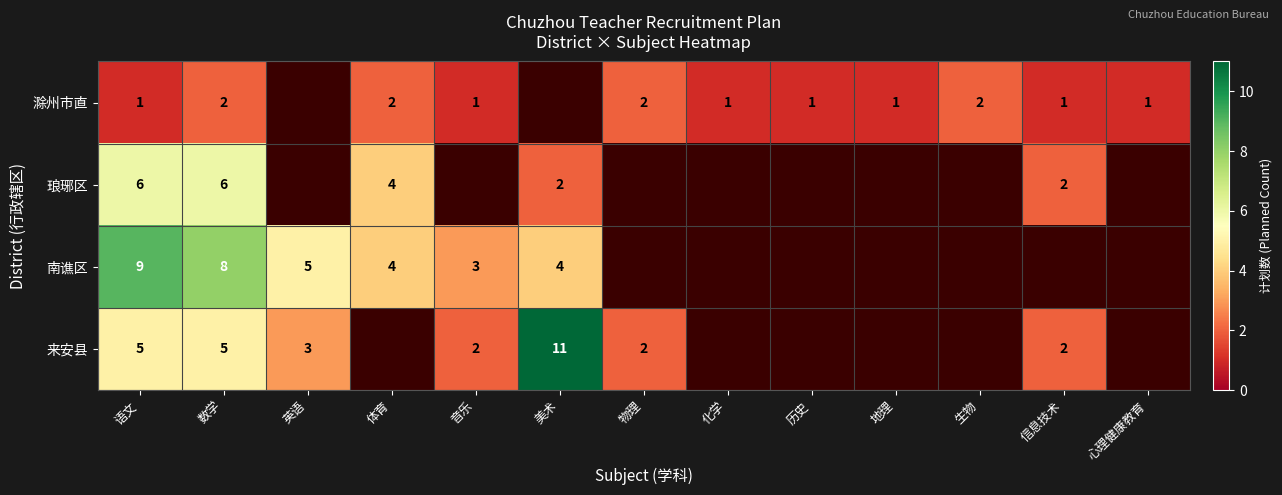

Is it true that 滁州市直 equals 1 at 信息技术?

True